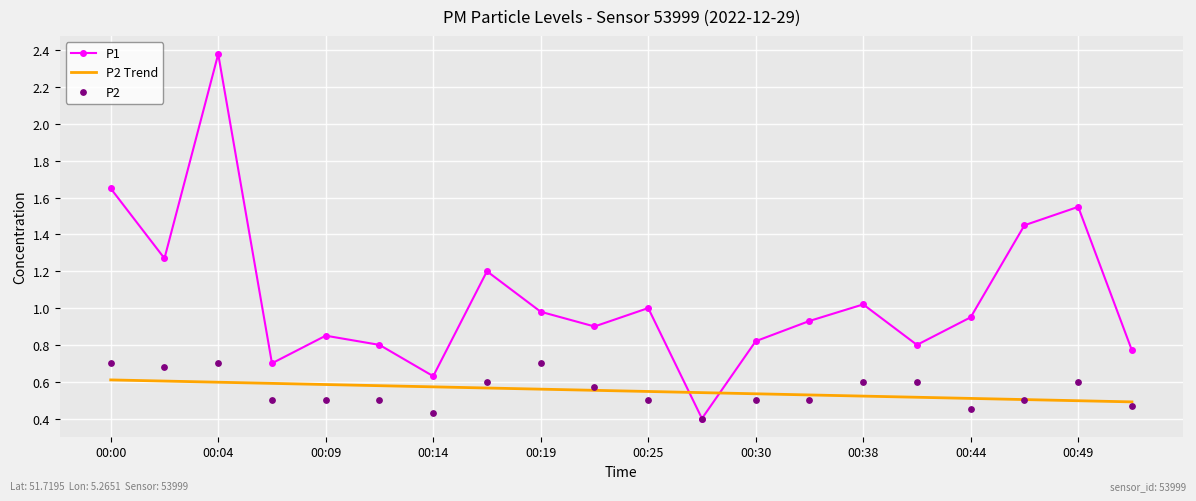

Which series has the largest total across all categories?

P1